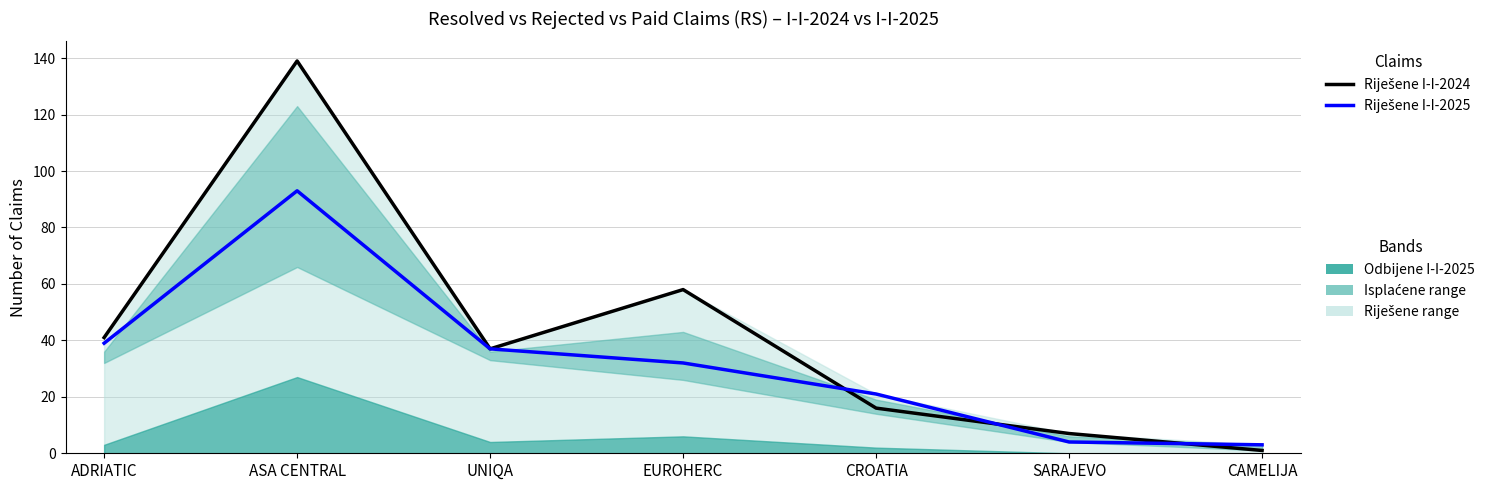

What is the label of the 6th point from the right?

ASA CENTRAL